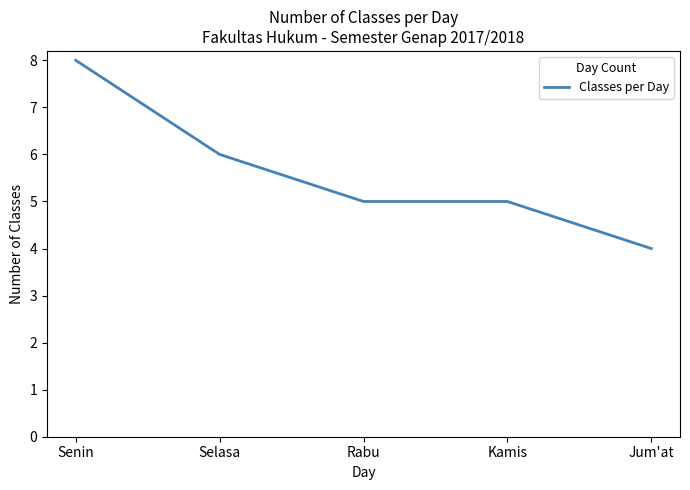

The value at Senin is 4. True or false?

False